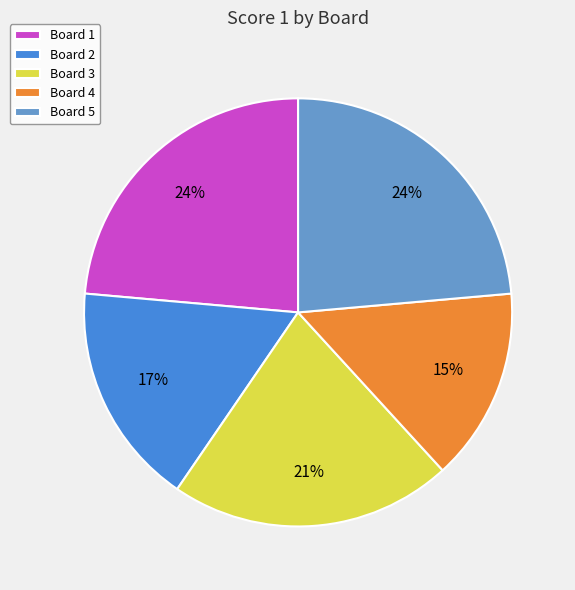

To the nearest percent, what portion does Board 4 represent?

15%